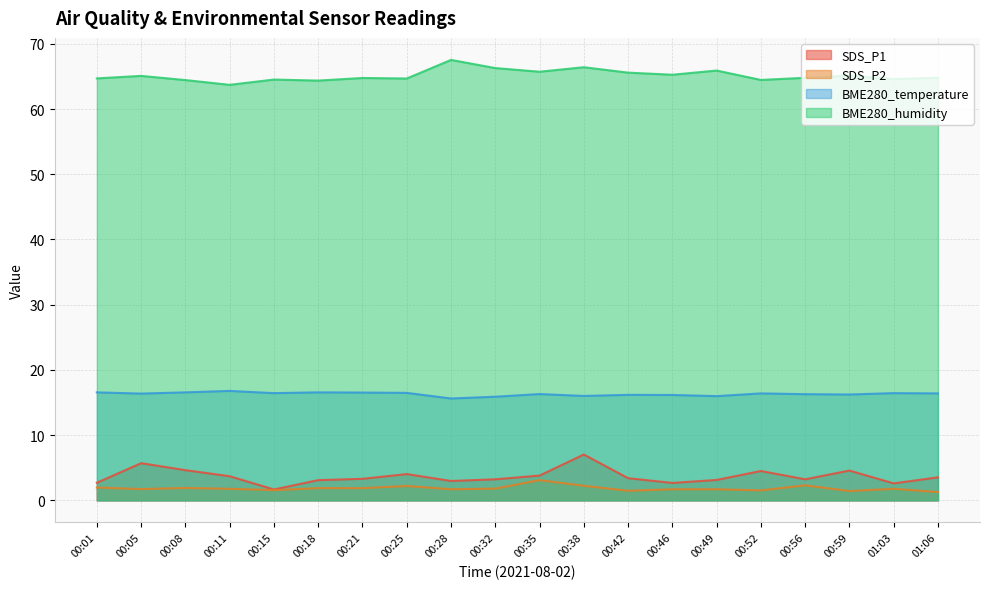

How many values in the SDS_P1 series are below 3?

5